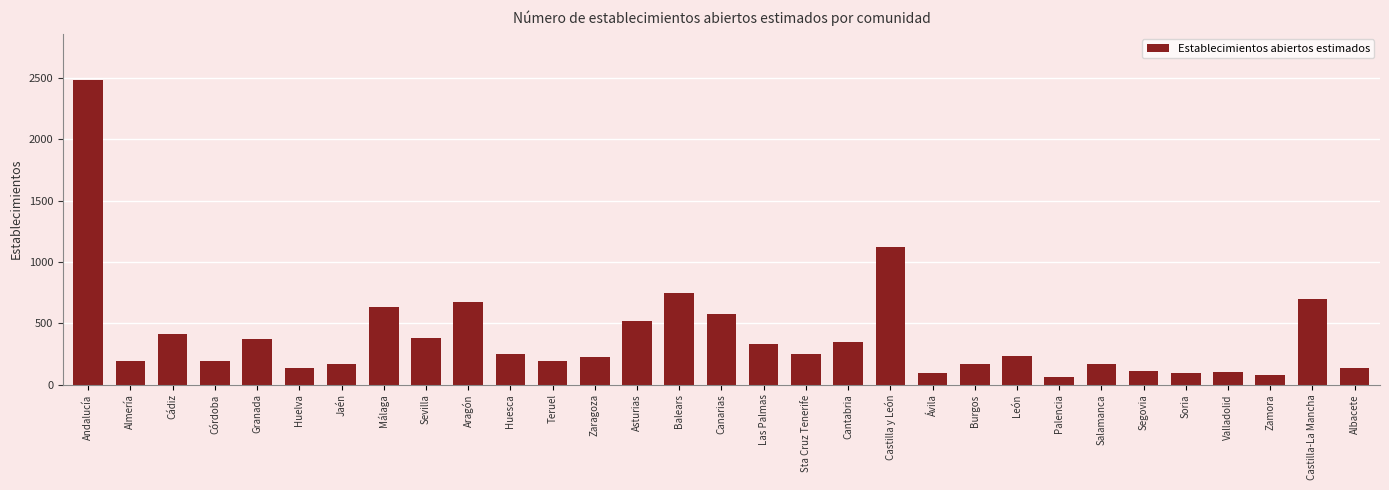

Is it true that the value at Canarias is 289.5?

False